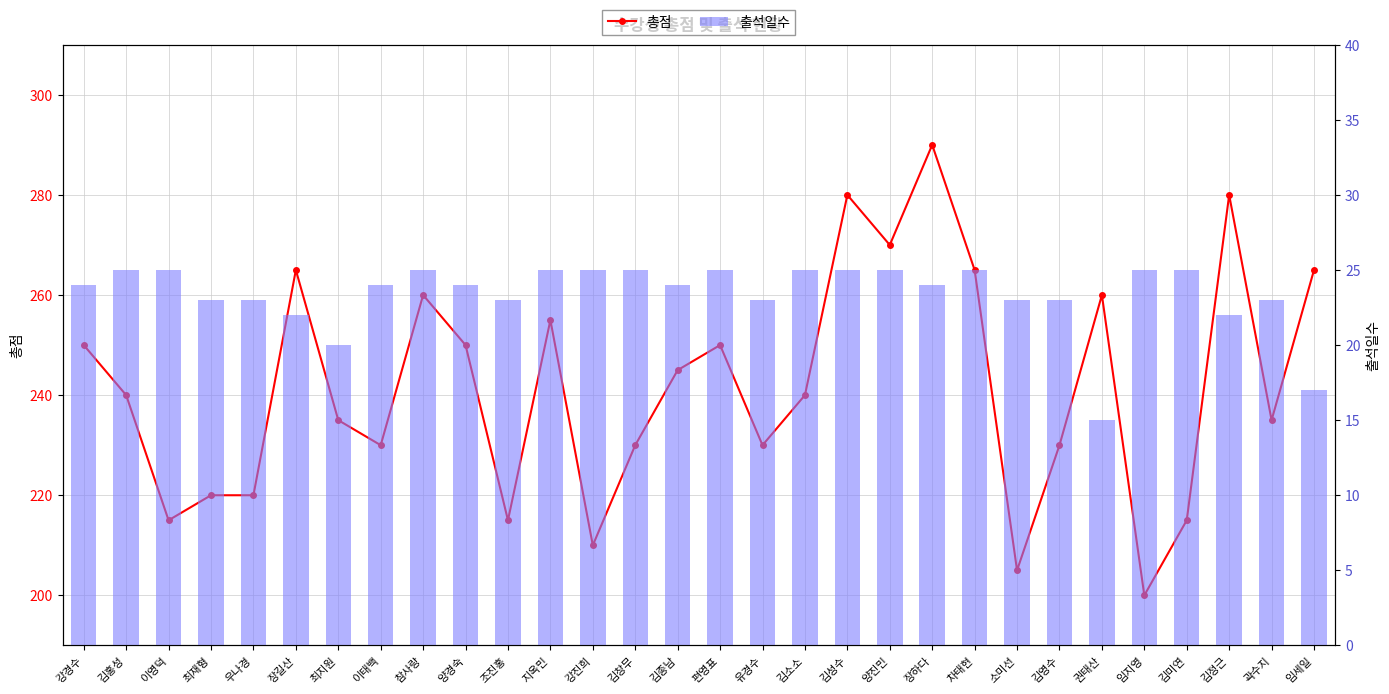

Between 최지원 and 양경숙, which series saw the biggest shift?

총점